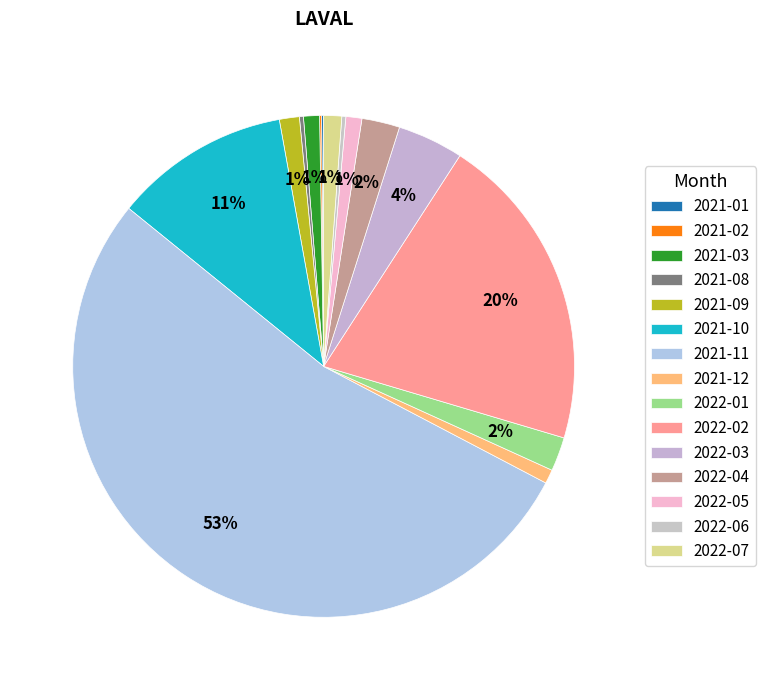

To the nearest percent, what portion does 2022-05 represent?

1%